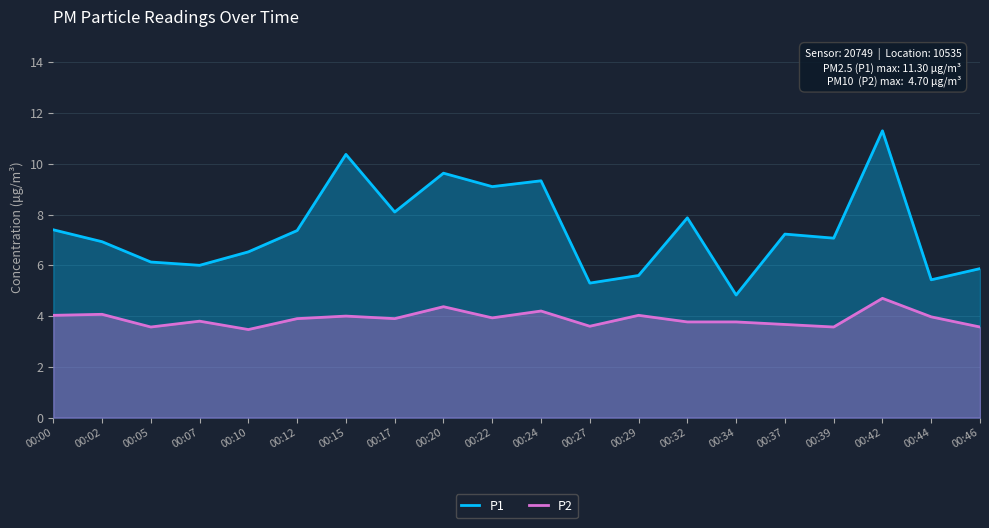

True or false: P2 and P1 intersect in this chart.

False